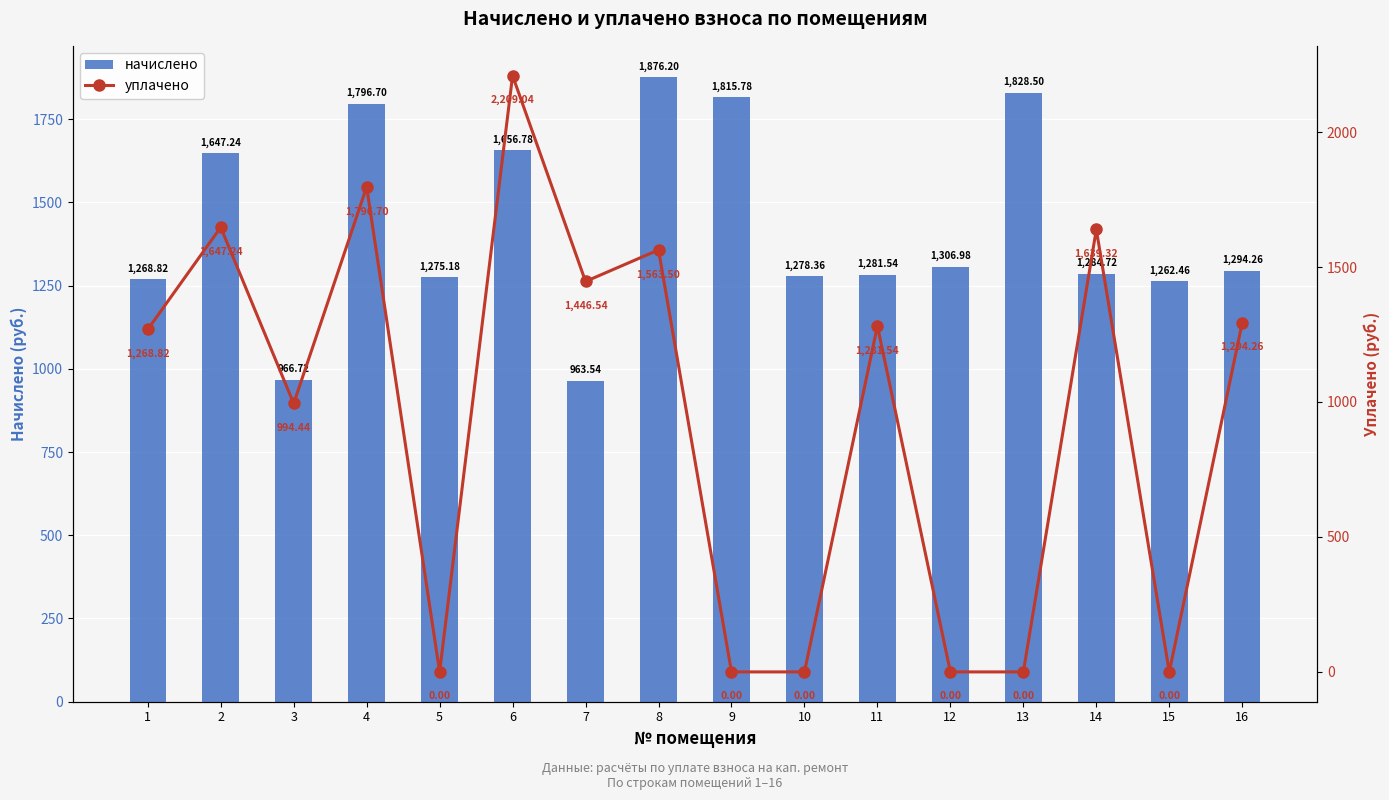

Rank the series at 3 from lowest to highest value.

начислено, уплачено